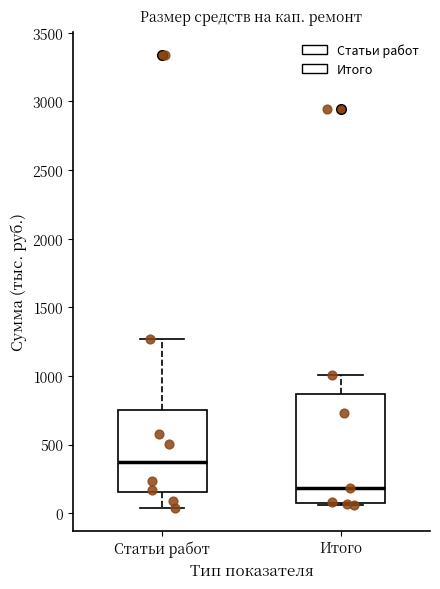

Reading left to right, read every box against the y-axis: the position of its median line, the range the box covers, and the ends of its whiskers. The values are not printed on the chart, so give them approximately, as read against the axis.

Статьи работ: median 350, box 150 to 750, whiskers 50 to 1250
Итого: median 200, box 50 to 850, whiskers 50 to 1000